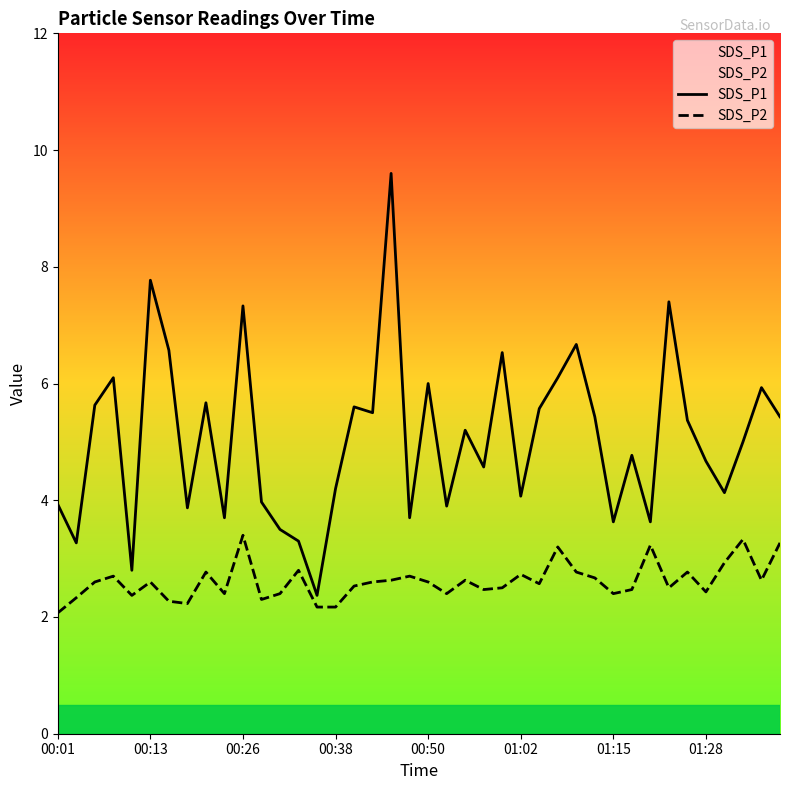

Read the SDS_P1 value at 01:15.

3.6